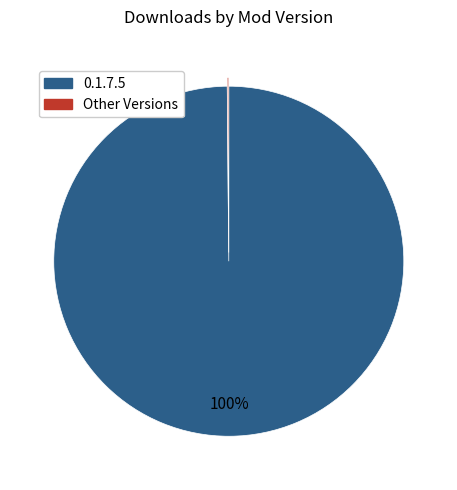

To the nearest percent, what is the average slice percentage?

50%